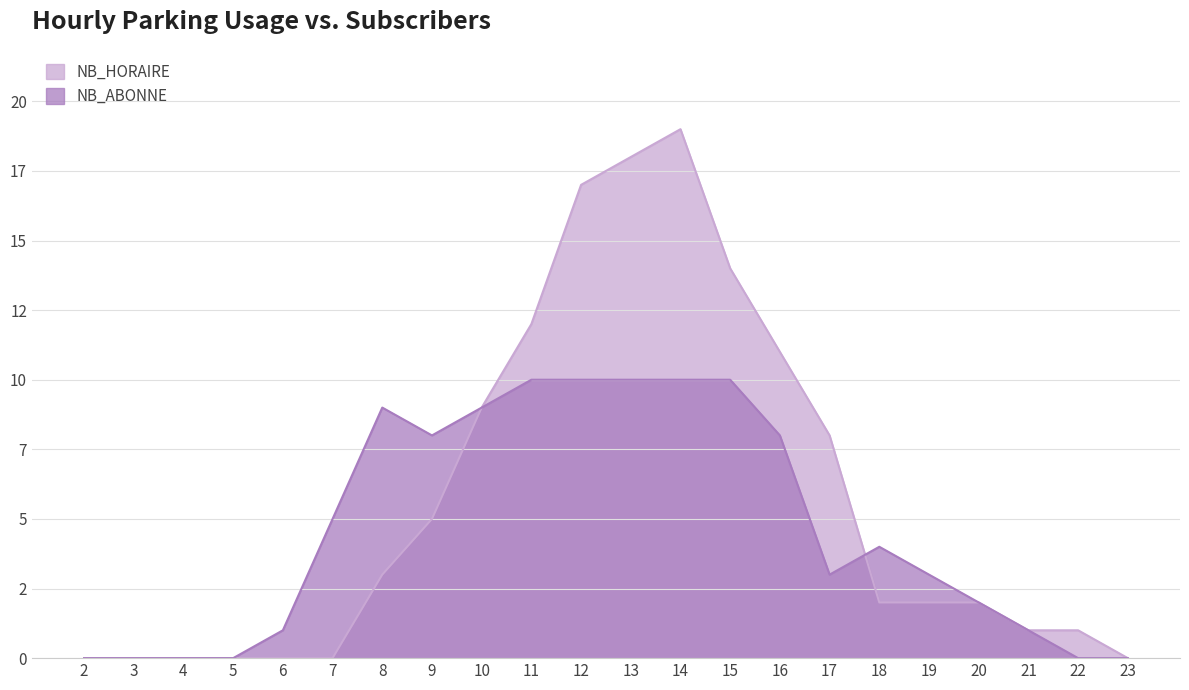

How many lines are shown in the chart?

2